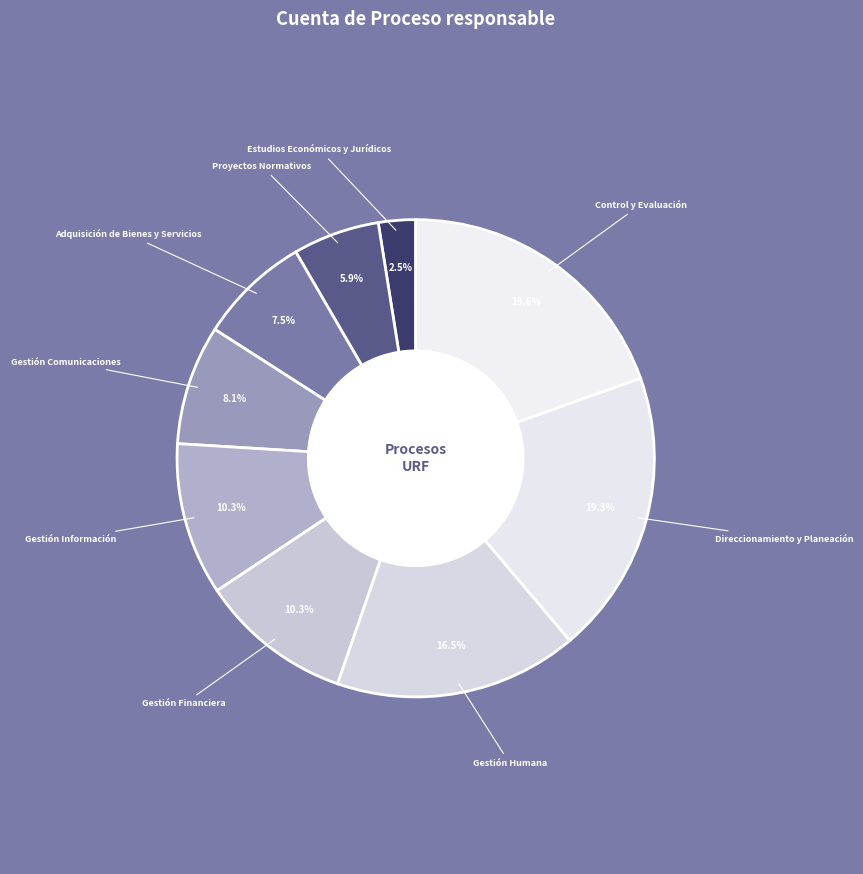

Which slice is the largest?

URF Control y Evaluación